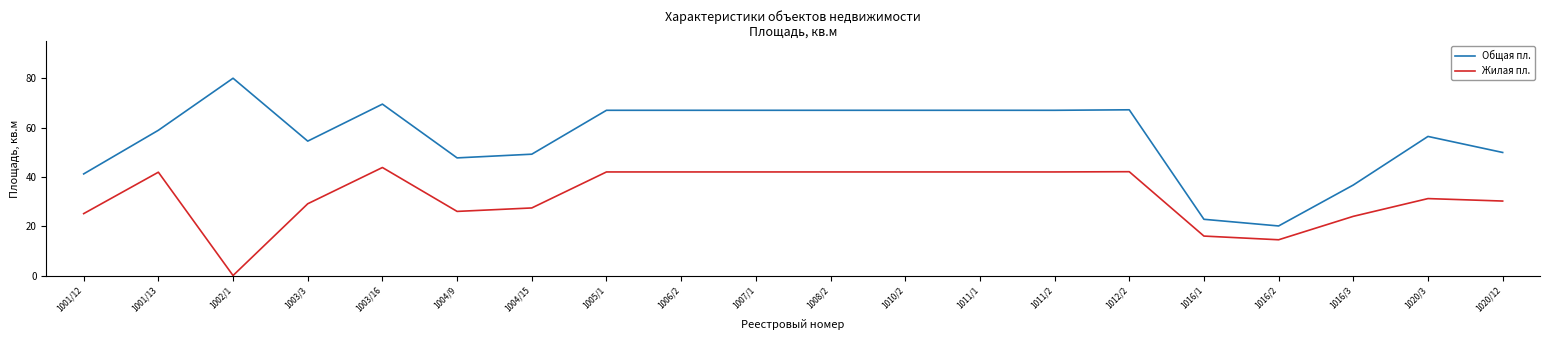

List the series in order of their overall mean, highest first.

Общая пл., Жилая пл.